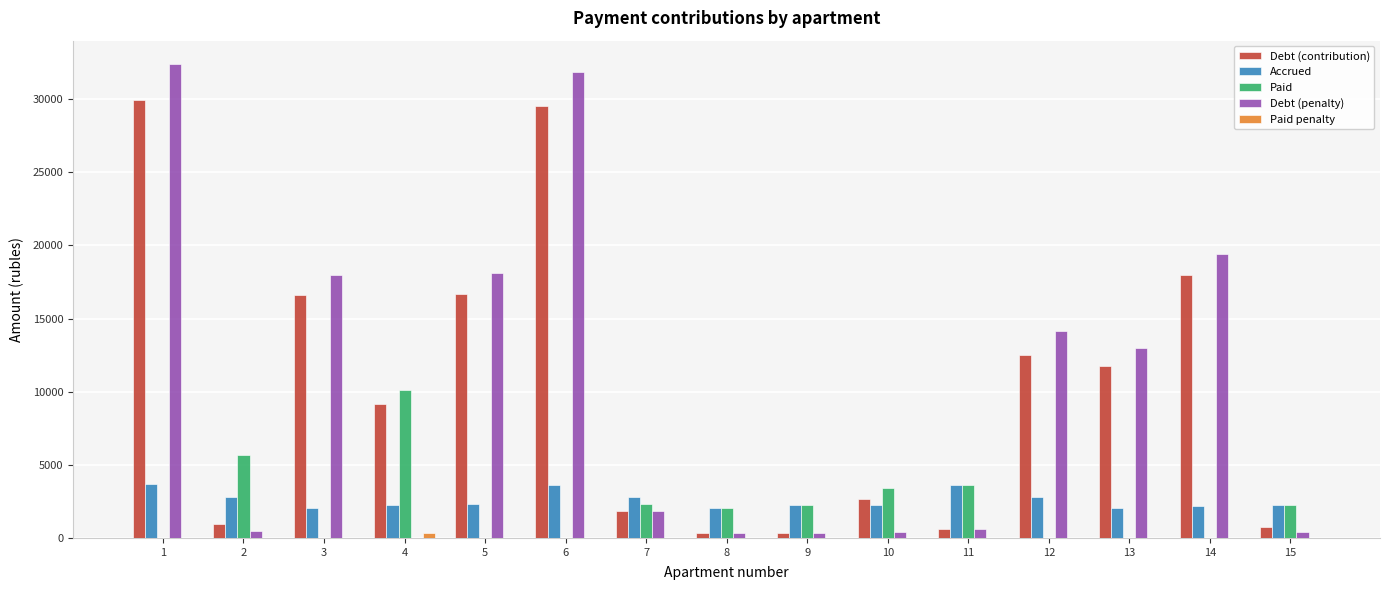

Are the bars grouped side by side (vs. stacked)?

Yes